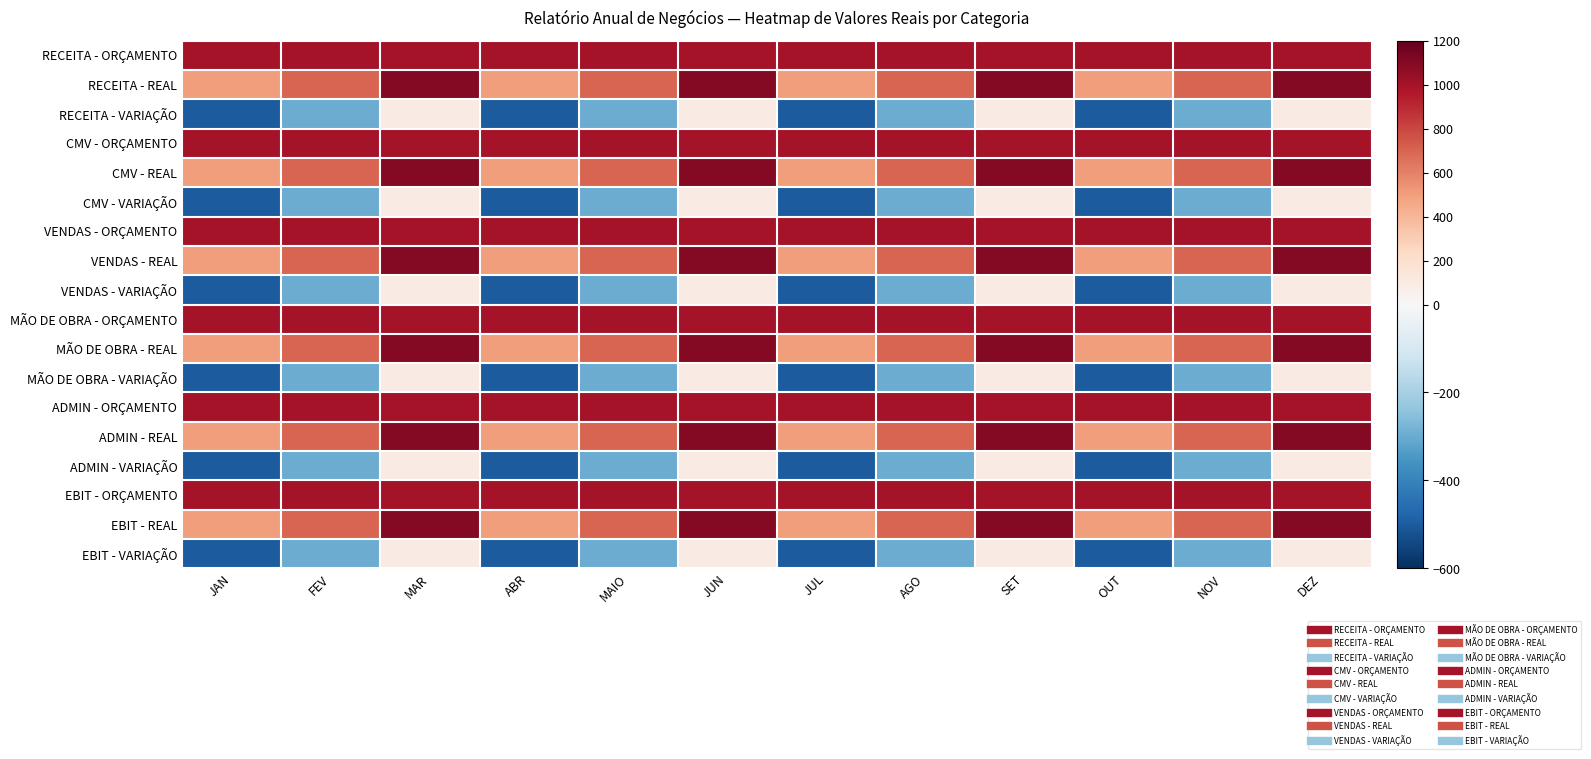

Rank the series at NOV from highest to lowest value.

RECEITA - ORÇAMENTO, CMV - ORÇAMENTO, VENDAS - ORÇAMENTO, MÃO DE OBRA - ORÇAMENTO, ADMIN - ORÇAMENTO, EBIT - ORÇAMENTO, RECEITA - REAL, CMV - REAL, VENDAS - REAL, MÃO DE OBRA - REAL, ADMIN - REAL, EBIT - REAL, RECEITA - VARIAÇÃO, CMV - VARIAÇÃO, VENDAS - VARIAÇÃO, MÃO DE OBRA - VARIAÇÃO, ADMIN - VARIAÇÃO, EBIT - VARIAÇÃO